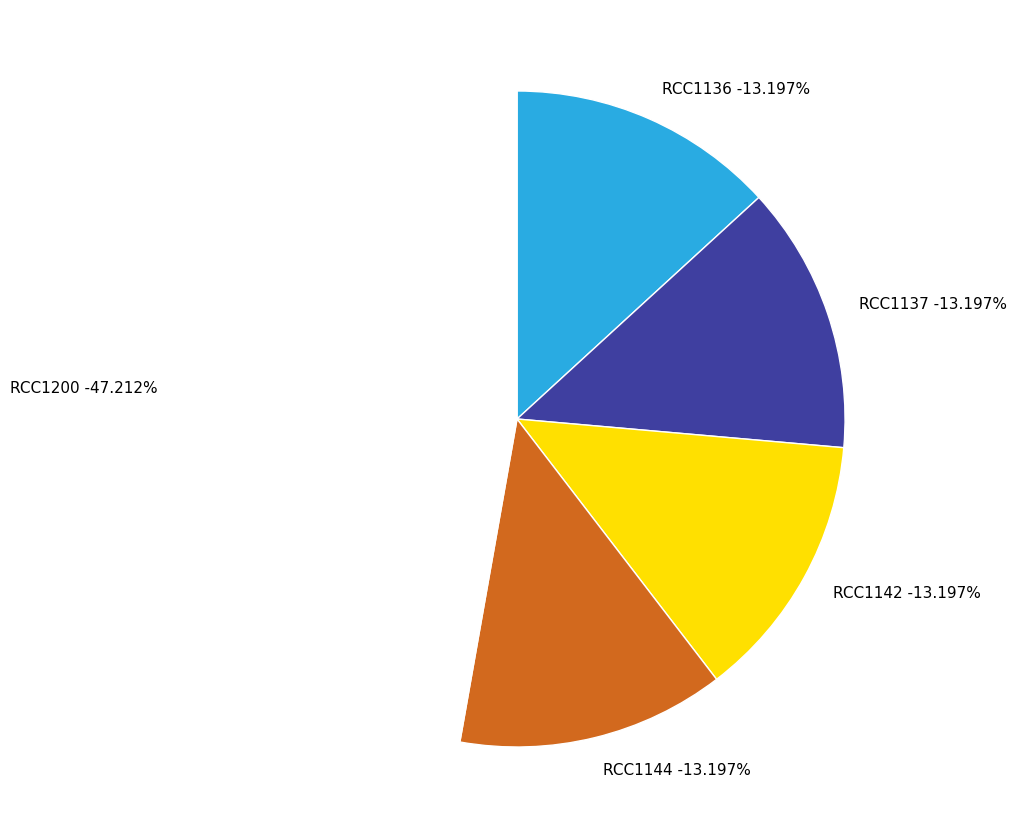

To the nearest percent, what is the difference between the RCC1136 and RCC1200 slice percentages?

34%